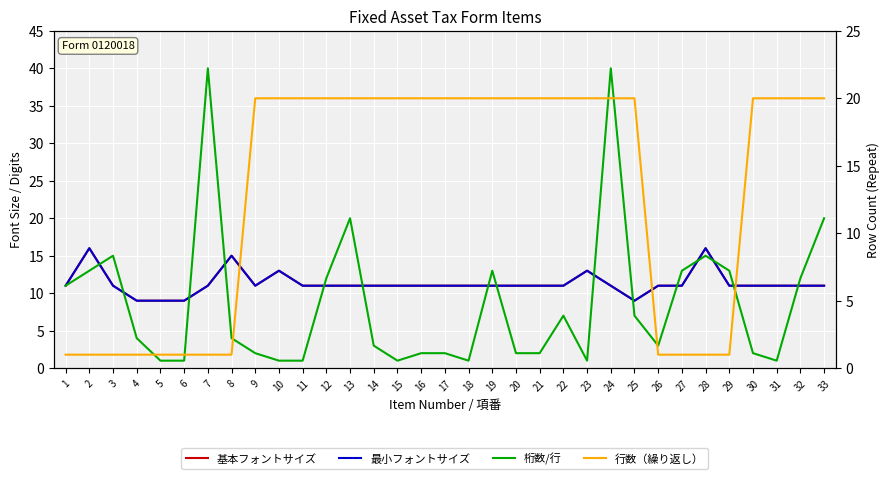

How many intersections are there between 行数（繰り返し） and 基本フォントサイズ?

3